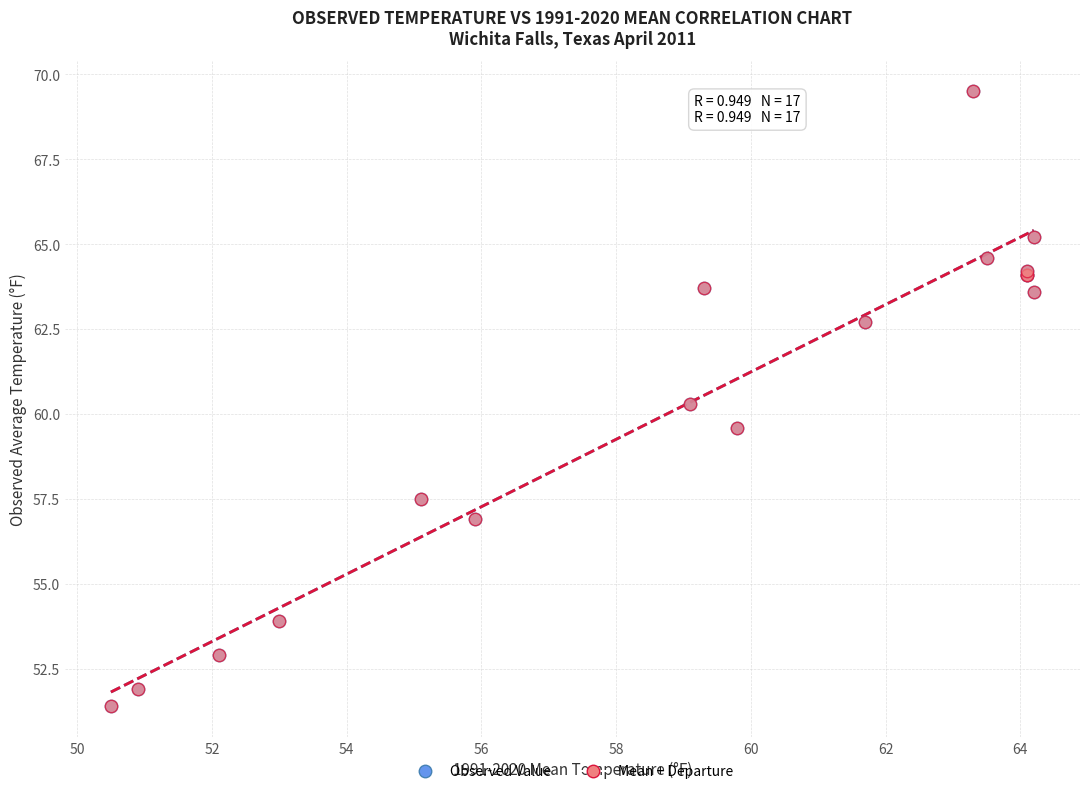

What are all the series names shown in the legend?

Observed Value, Mean + Departure